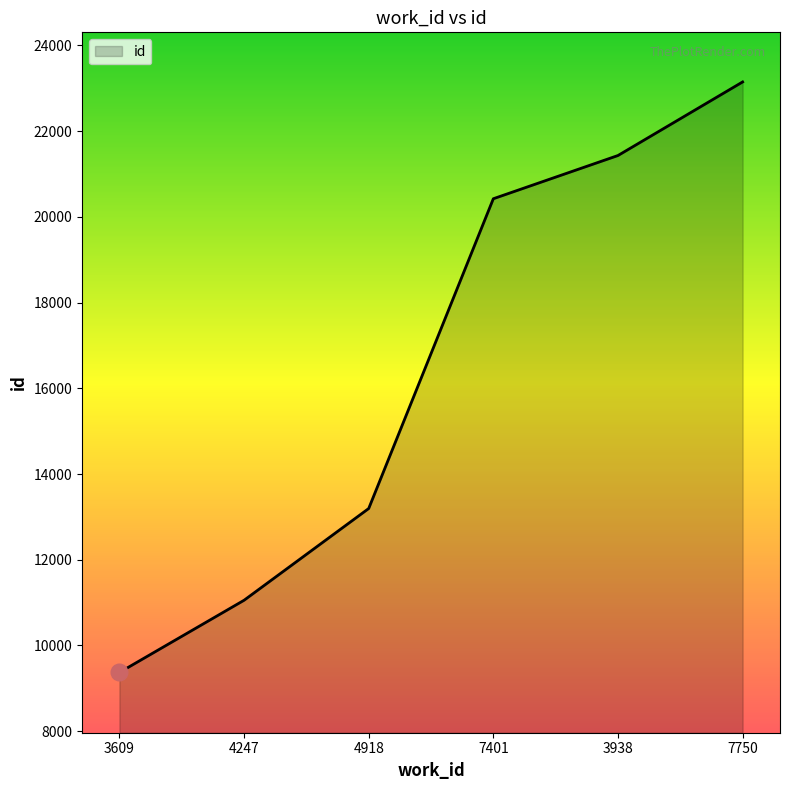

What is the minimum value shown in the chart?

9371